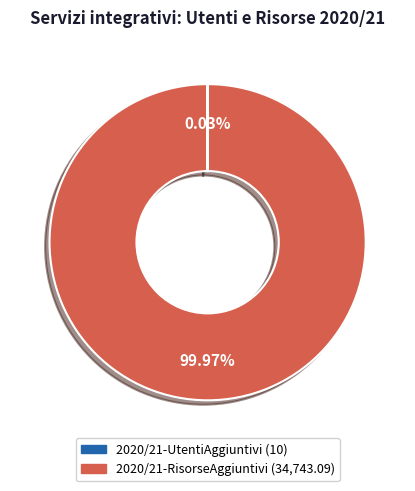

Which slice represents more than half of the pie?

2020/21-RisorseAggiuntivi